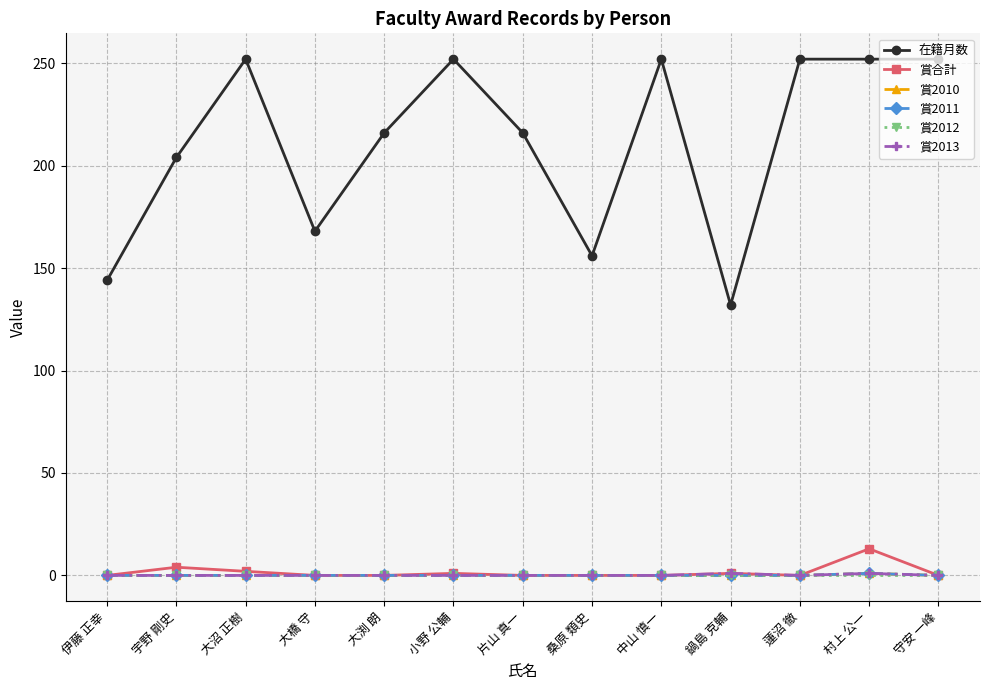

How many interior local peaks does the 賞合計 series have?

4